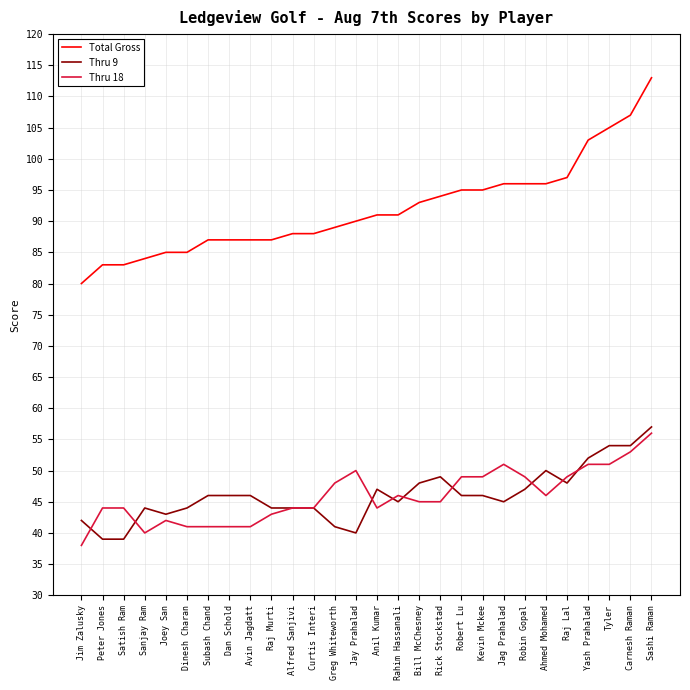

What value does the Total Gross series have at Jim Zalusky, to the nearest 5?

80